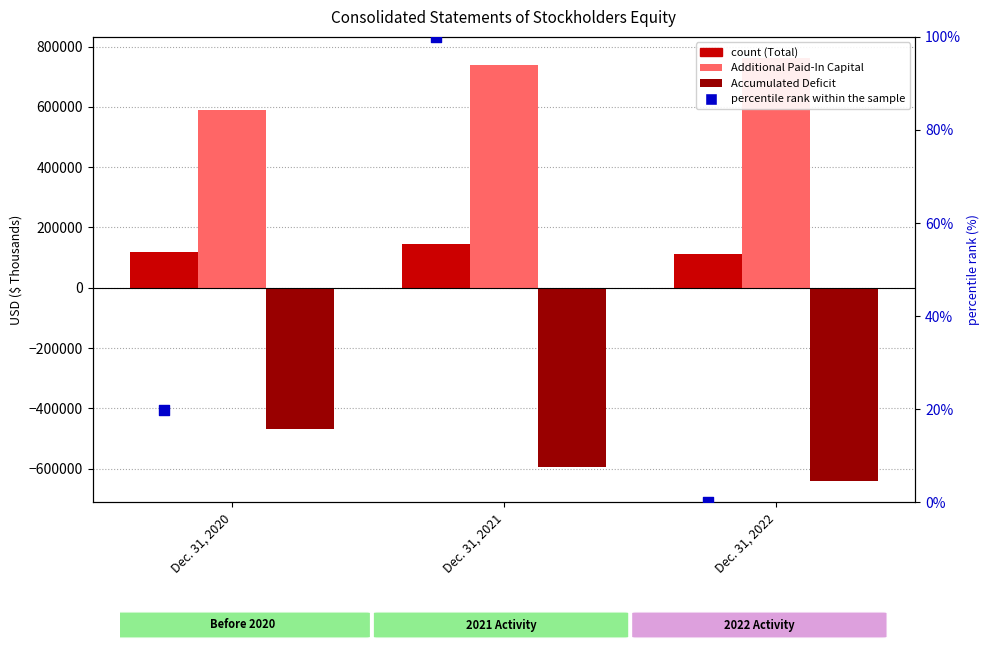

At how many categories does at least one series exceed -373462?

3